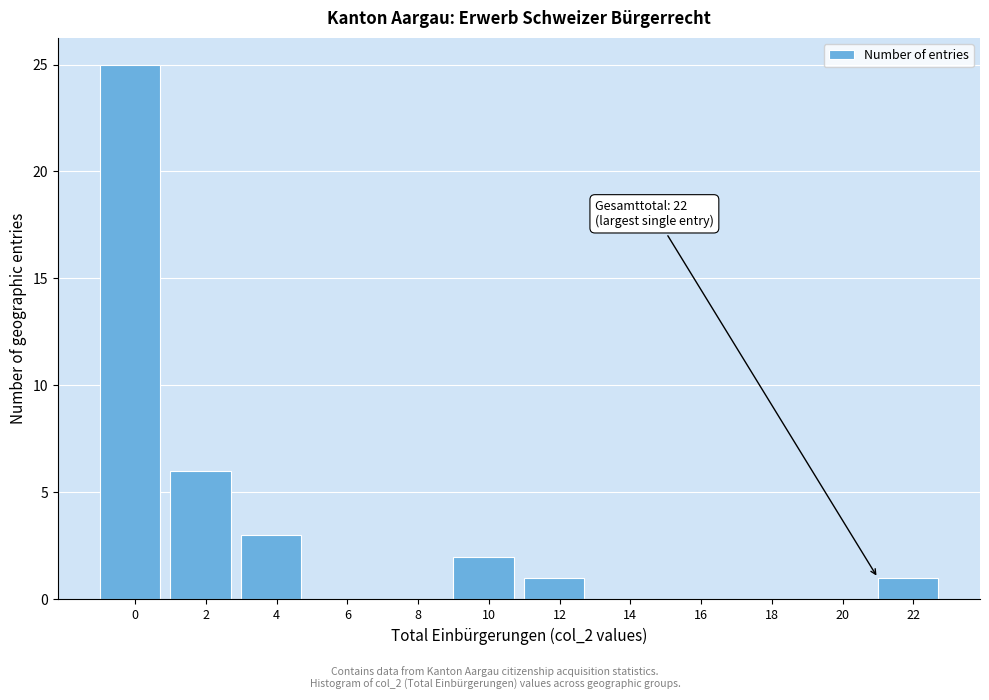

Reading left to right, list all the values displayed in this chart.

0=25	2=6	4=3	6=0	8=0	10=2	12=1	14=0	16=0	18=0	20=0	22=1